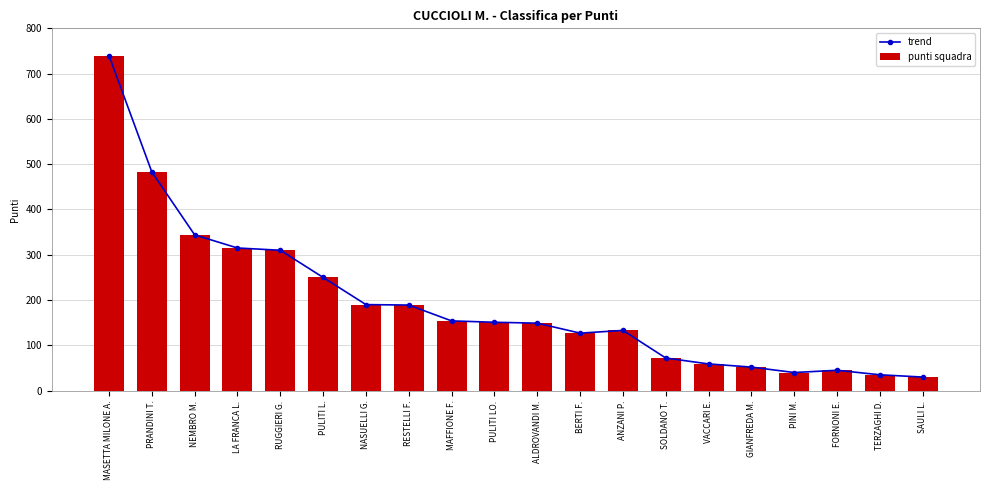

Reading right to left, transcribe all the data shown in this chart.

trend: SAULI L.=30	TERZAGHI D.=35	FORNONI E.=45	PINI M.=40	GIANFREDA M.=52	VACCARI E.=59	SOLDANO T.=72	ANZANI P.=133	BERTI F.=127	ALDROVANDI M.=149	PULITI LO.=151	MAFFIONE F.=154	RESTELLI F.=189	NASUELLI G.=190	PULITI L.=250	RUGGIERI G.=310	LA FRANCA L.=315	NEMBRO M.=344	PRANDINI T.=483	MASETTA MILONE A.=740
punti squadra: SAULI L.=30	TERZAGHI D.=35	FORNONI E.=45	PINI M.=40	GIANFREDA M.=52	VACCARI E.=59	SOLDANO T.=72	ANZANI P.=133	BERTI F.=127	ALDROVANDI M.=149	PULITI LO.=151	MAFFIONE F.=154	RESTELLI F.=189	NASUELLI G.=190	PULITI L.=250	RUGGIERI G.=310	LA FRANCA L.=315	NEMBRO M.=344	PRANDINI T.=483	MASETTA MILONE A.=740